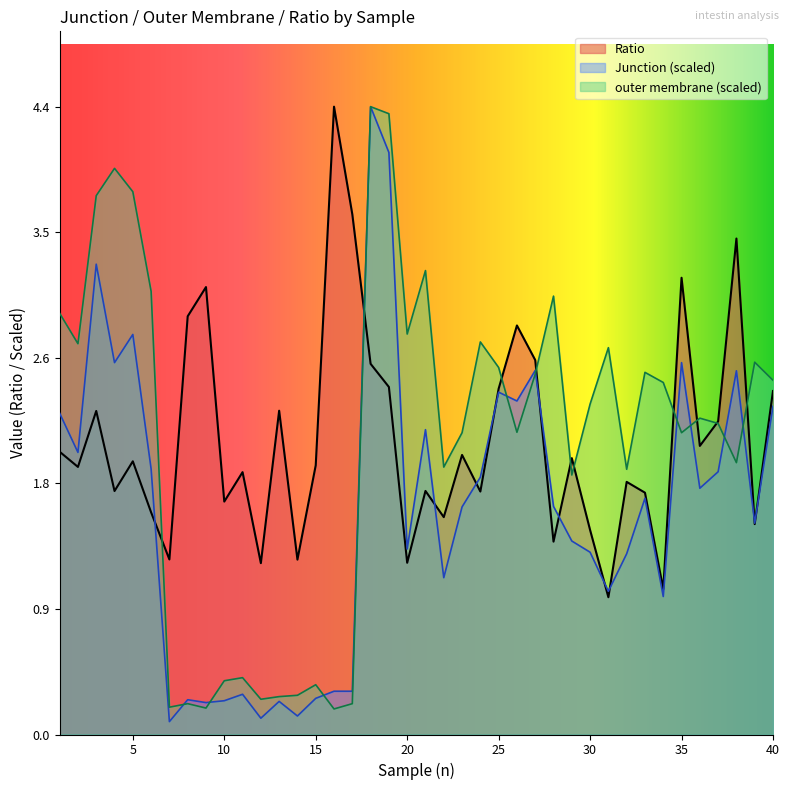

List the series in order of their peak value, lowest first.

Ratio, Junction, outer membrane